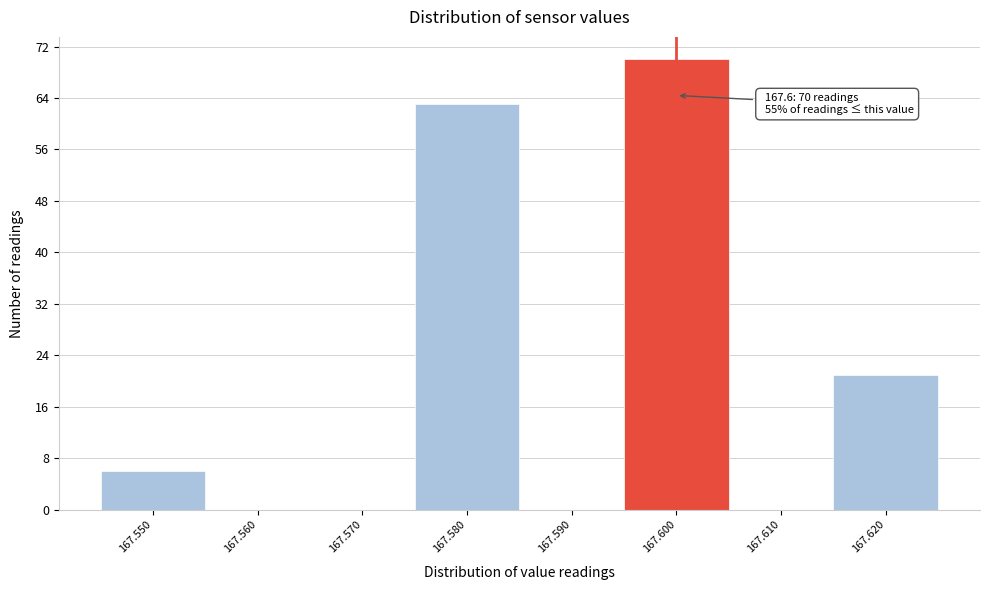

Which range on the x-axis has the tallest bar?

167.595 to 167.605